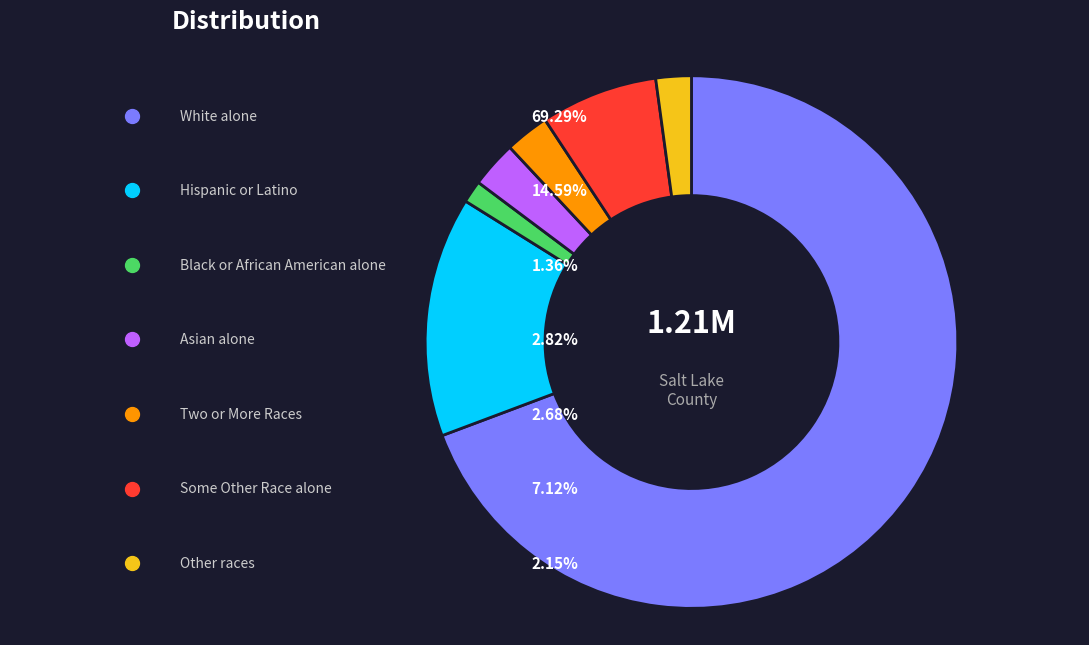

To the nearest percent, what is the combined percentage of Some Other Race alone and Asian alone?

10%